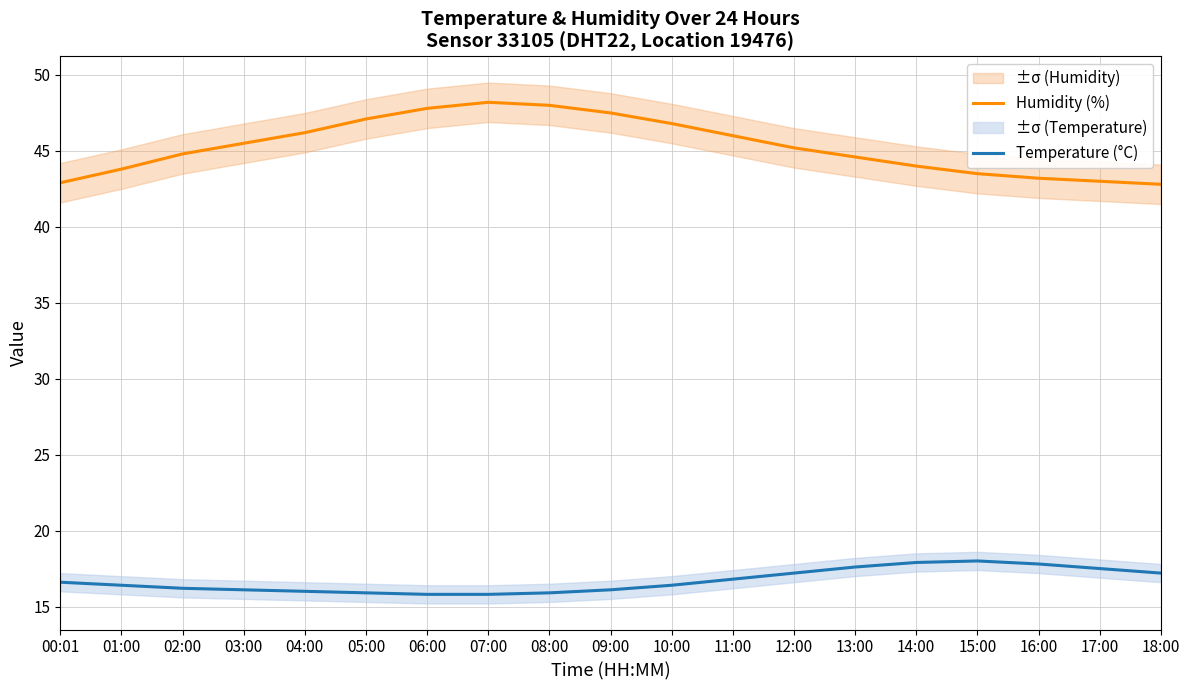

True or false: Humidity (%) and Temperature (°C) intersect in this chart.

False